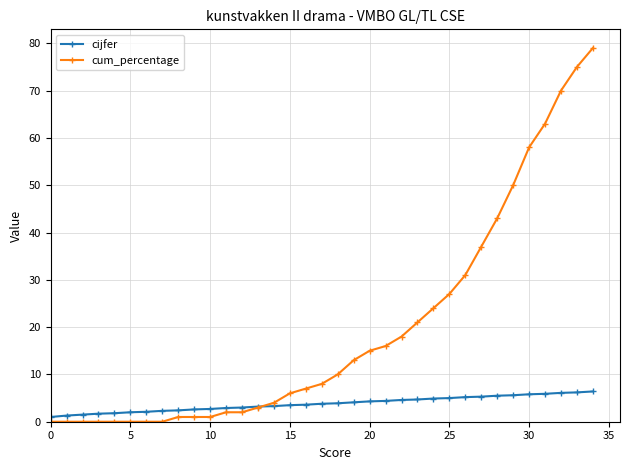

List the series in order of their overall mean, lowest first.

cijfer, cum_percentage